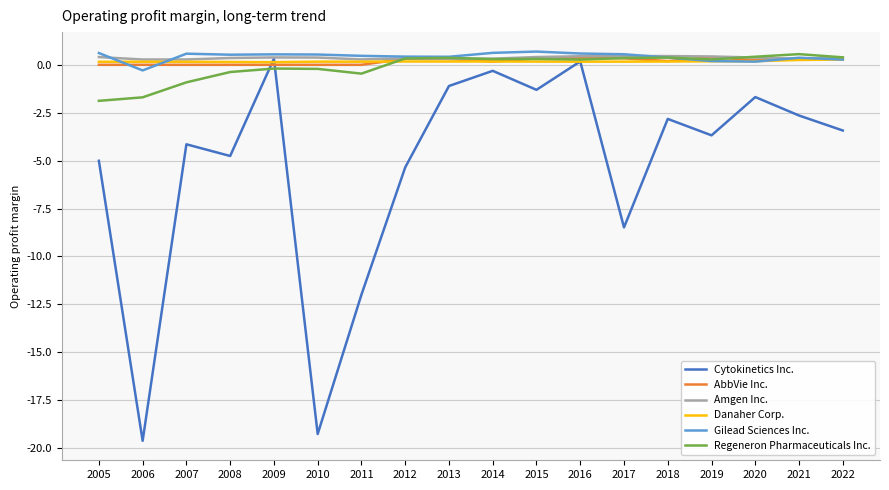

Is it true that Danaher Corp. equals 0.3 at 2022?

True